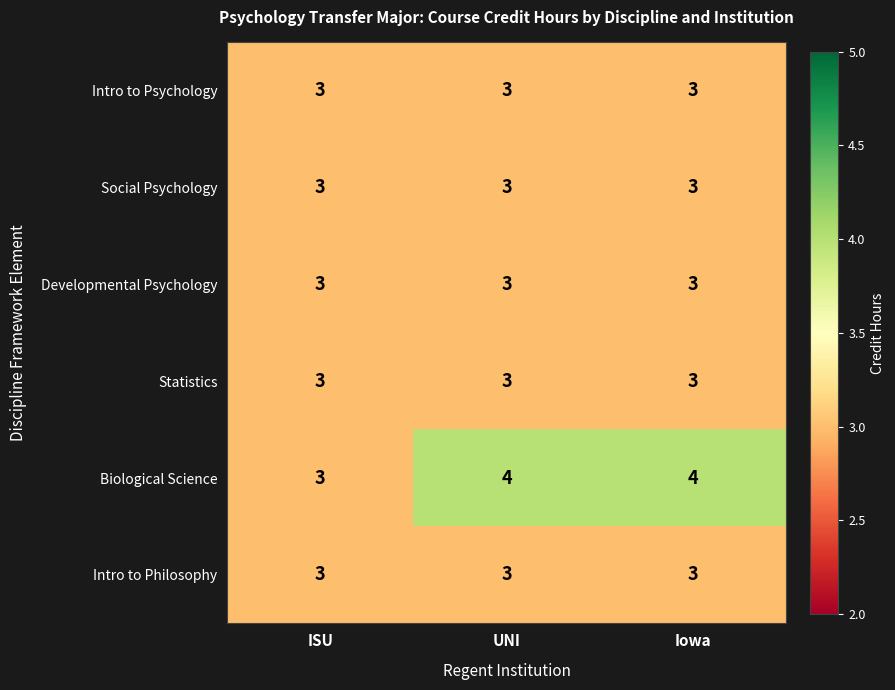

The value of Intro to Psychology at UNI is 3. True or false?

True